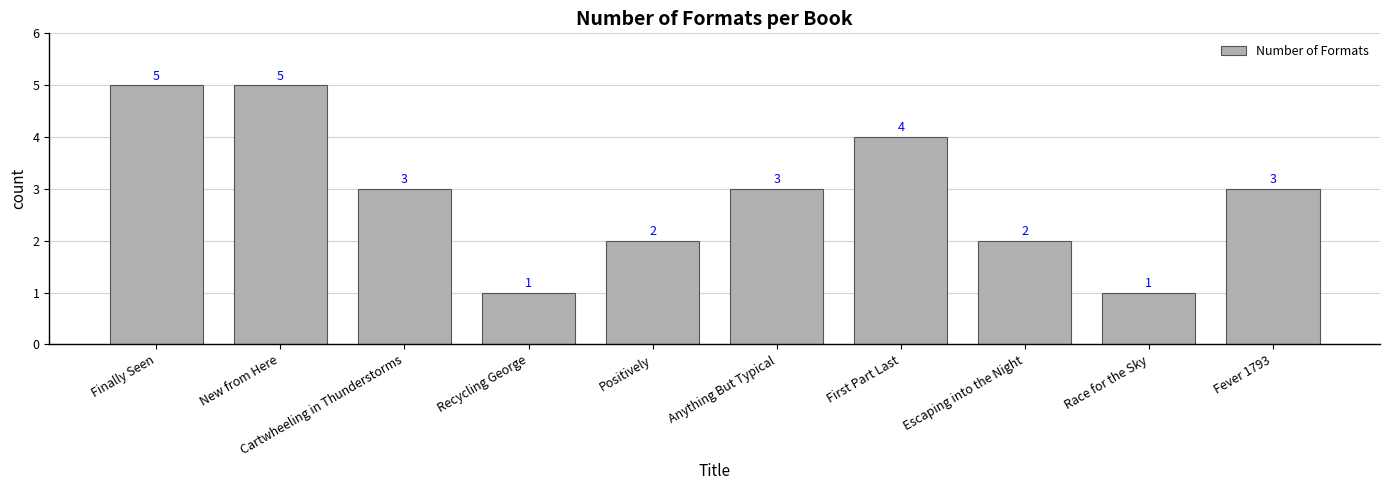

What is the difference between the values at Anything But Typical and Race for the Sky?

2